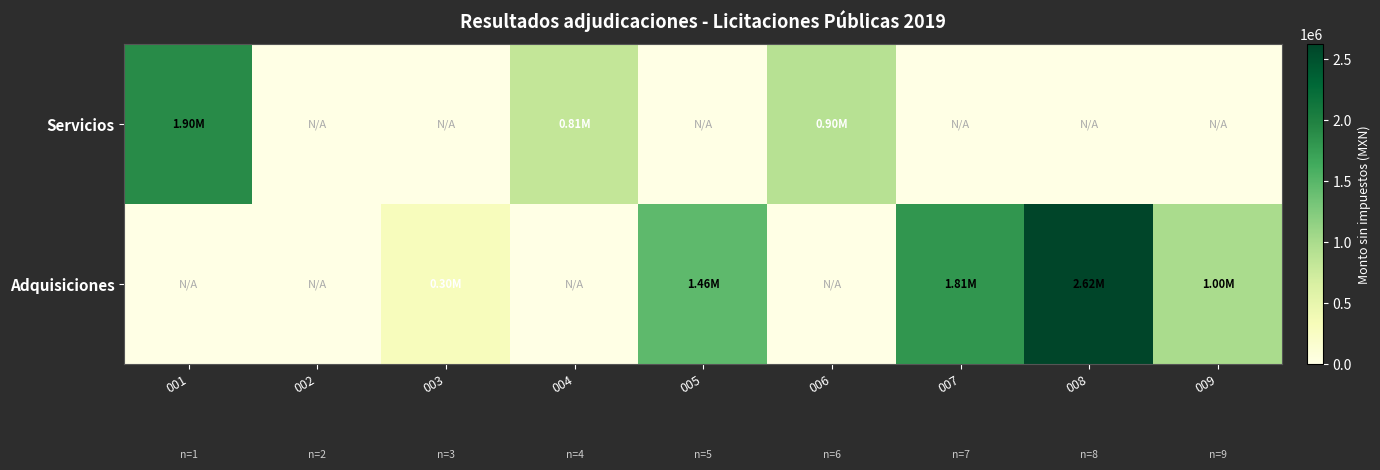

Which has a higher value, 008 or 004?

004